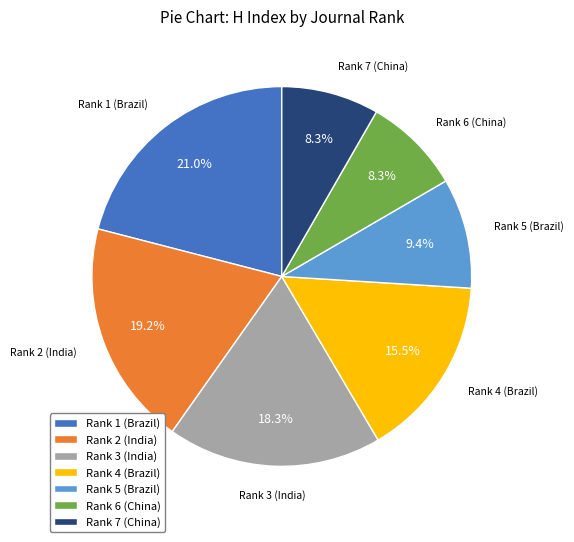

To the nearest percent, what percentage of the pie is Rank 1 (Brazil)?

21%